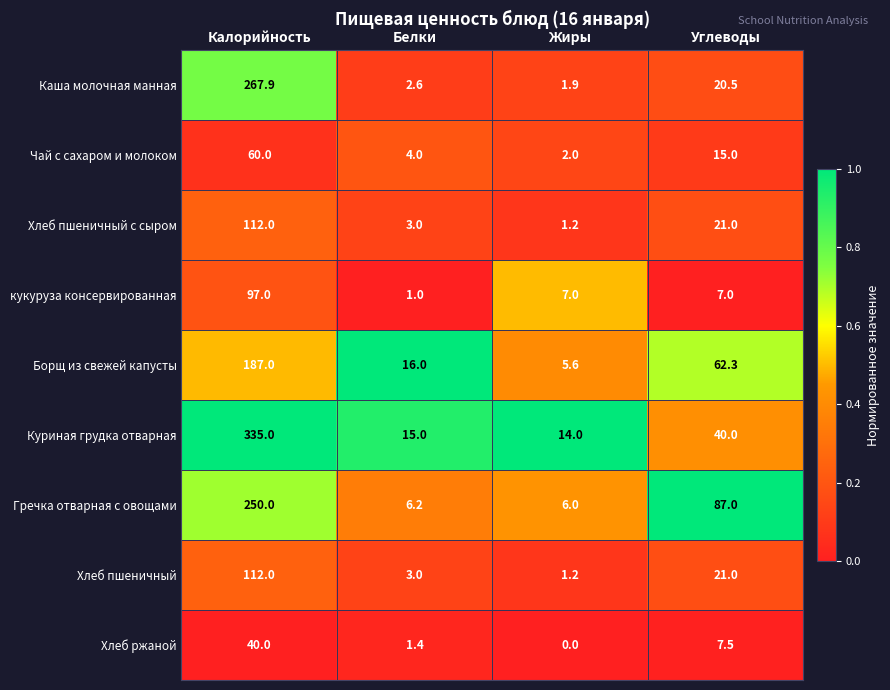

Which series has the widest spread of values?

Куриная грудка отварная